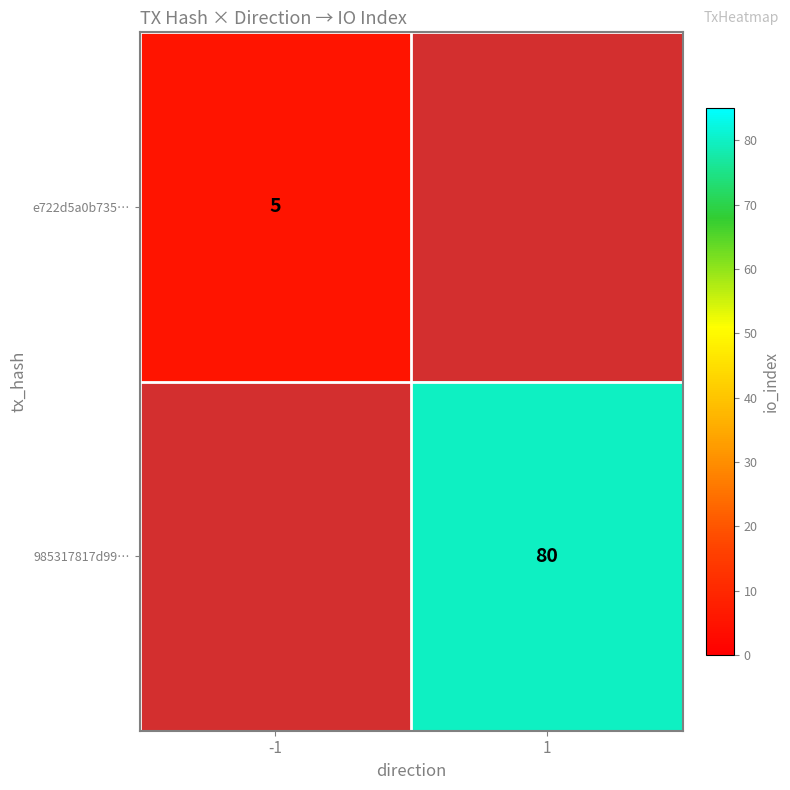

Is it true that e722d5a0b735… equals 6.5 at -1?

False